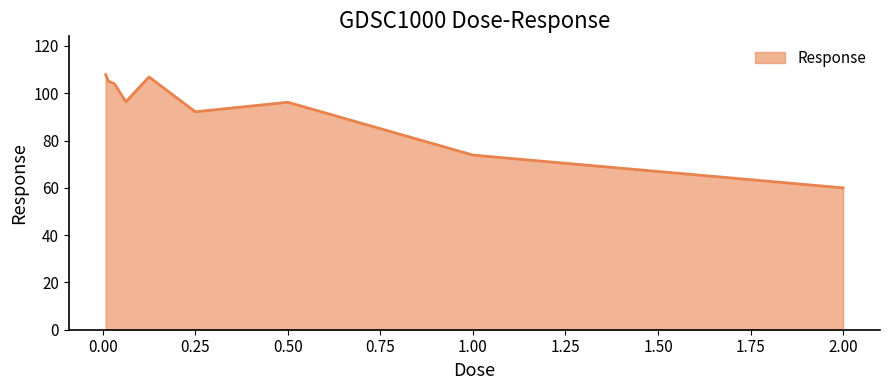

What is the minimum value shown in the chart?

60.0